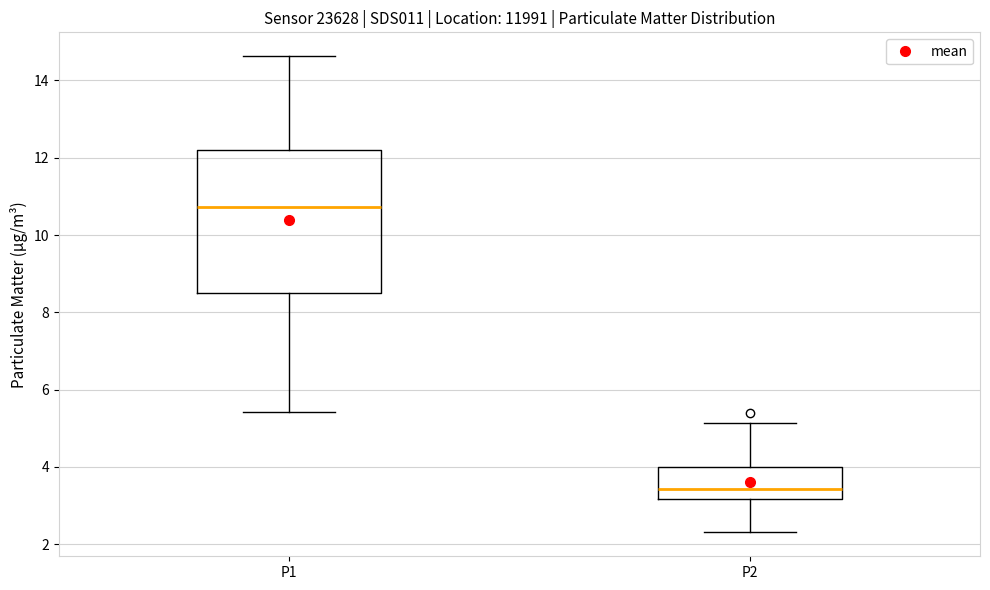

Comparing the boxes themselves (not the whiskers), which one is the tallest?

P1